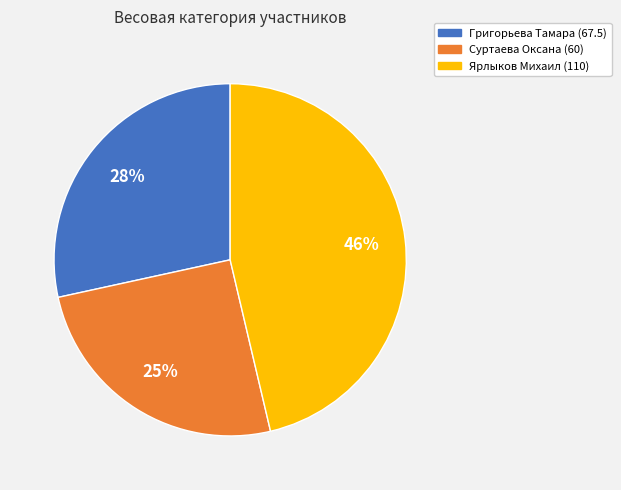

Is there any slice that represents more than half of the pie?

No